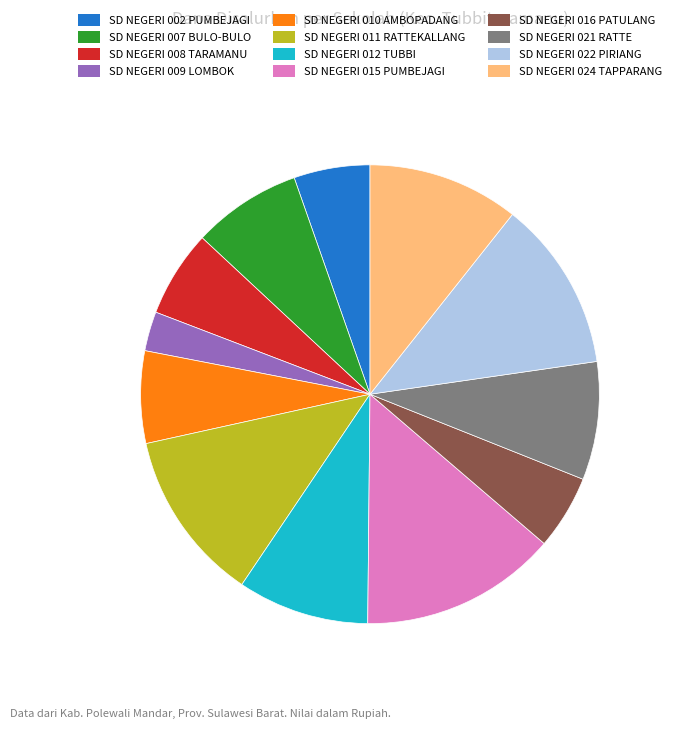

Is it true that SD NEGERI 021 RATTE is 21% of the pie?

False